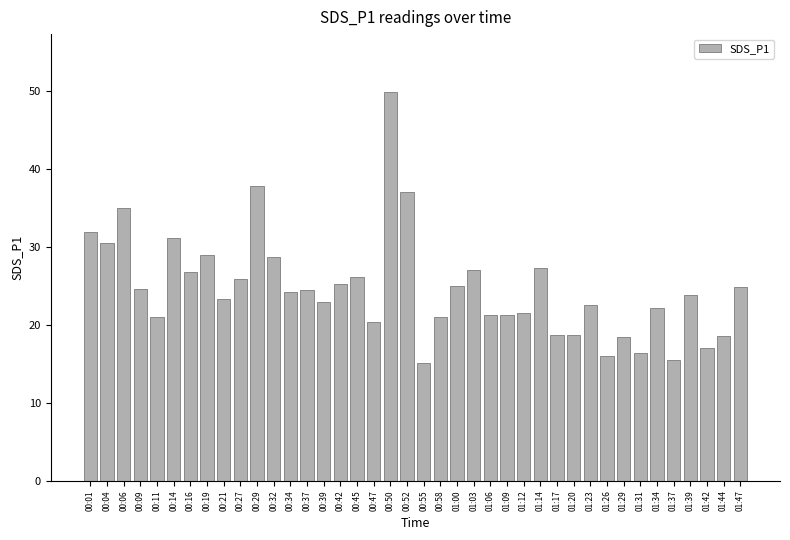

What is the label of the 27th bar from the right?

00:37